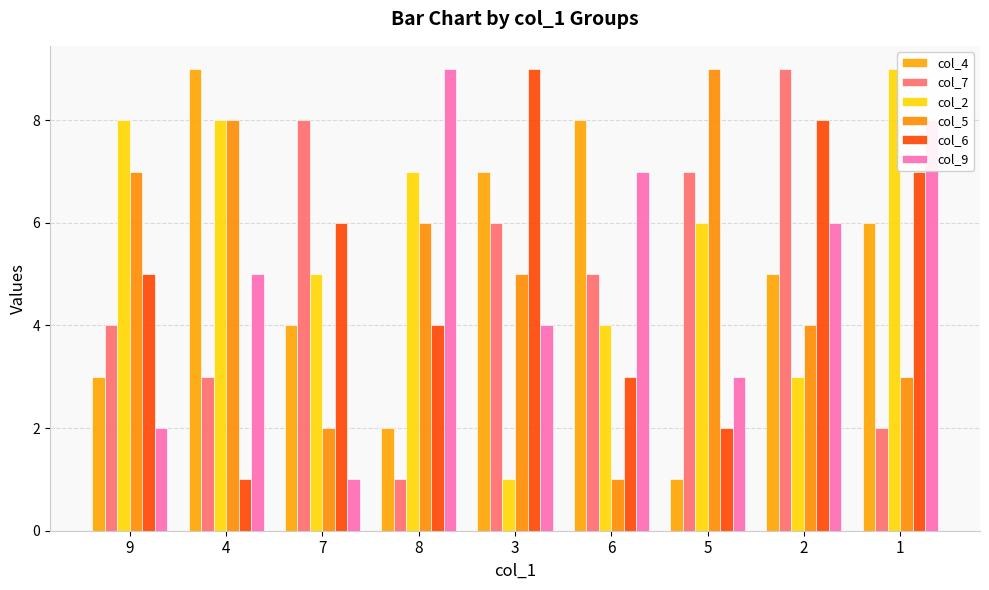

What position from the left is 1?

9